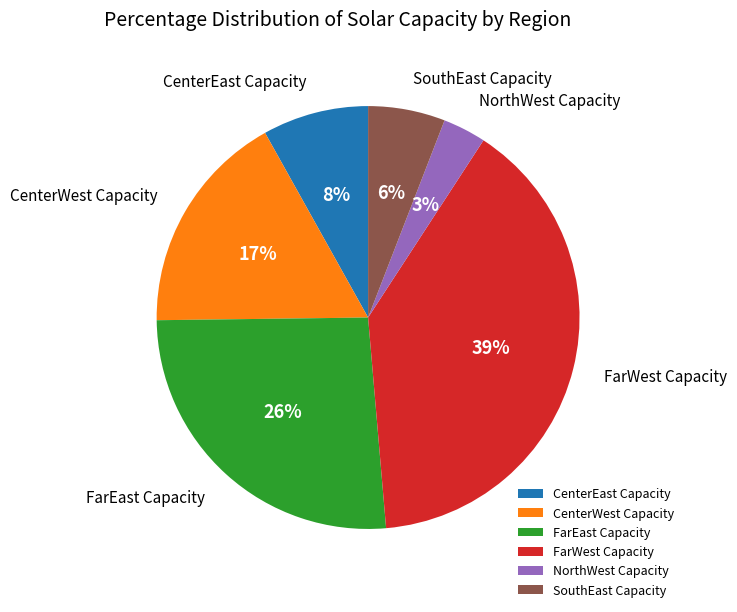

Combined, do CenterEast Capacity and NorthWest Capacity account for over 50%?

No